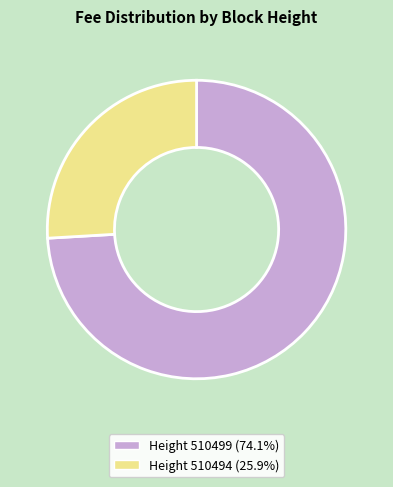

Is there a majority slice in this chart?

Yes